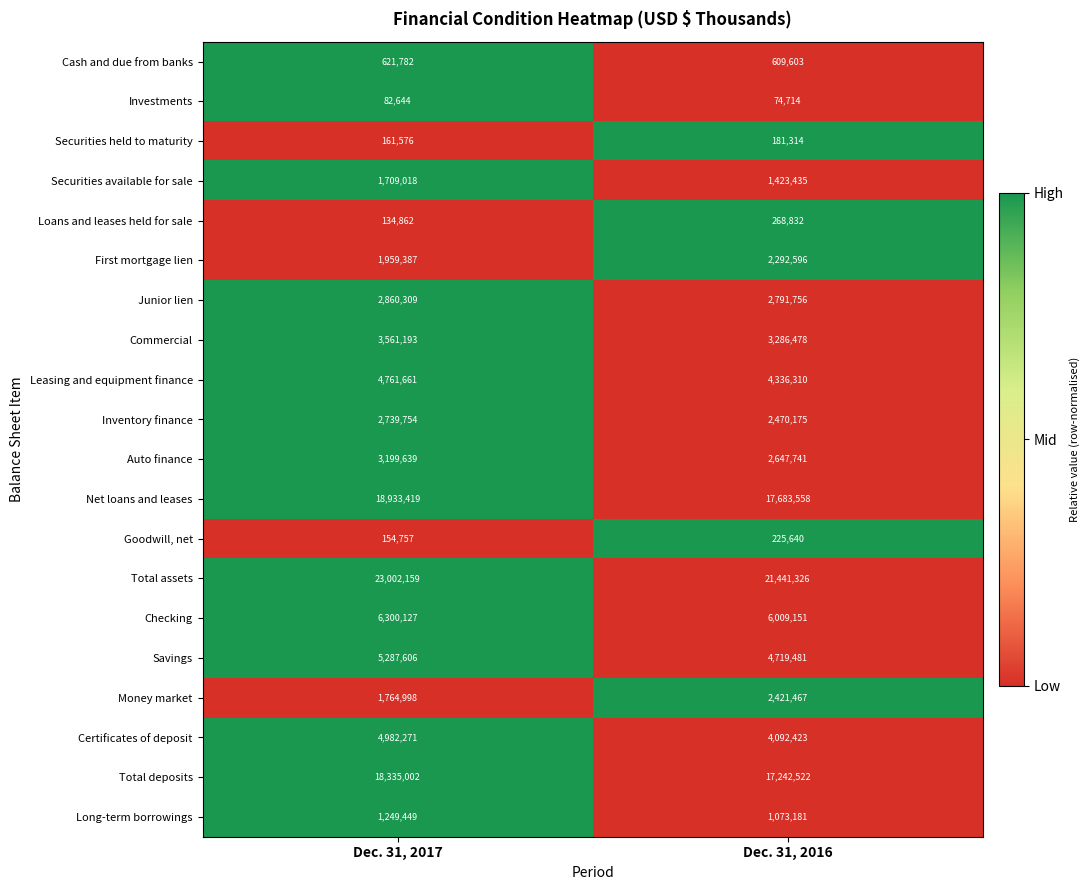

Count the number of data series in this chart.

20